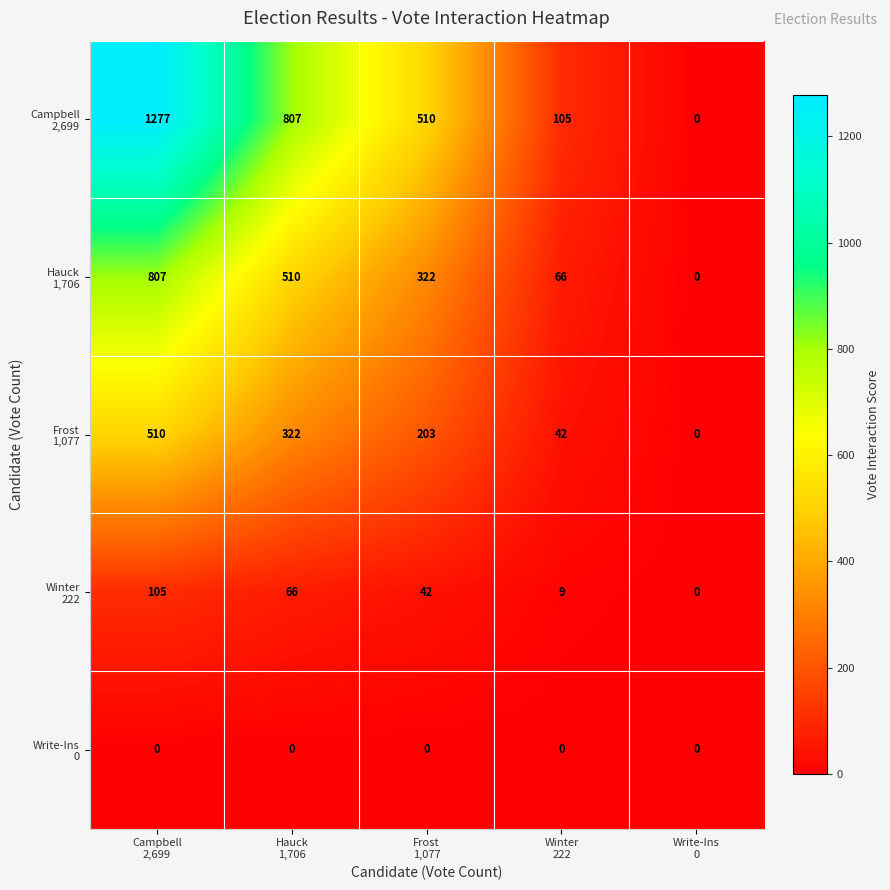

What is the greatest value displayed?

1277